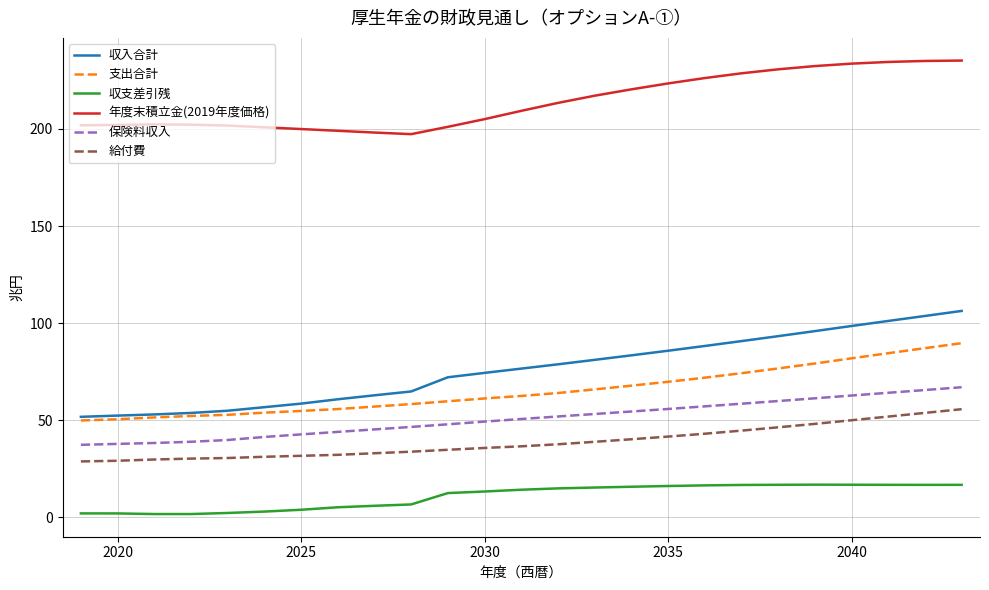

List the series in order of their peak value, highest first.

年度末積立金(2019年度価格), 収入合計, 支出合計, 保険料収入, 給付費, 収支差引残